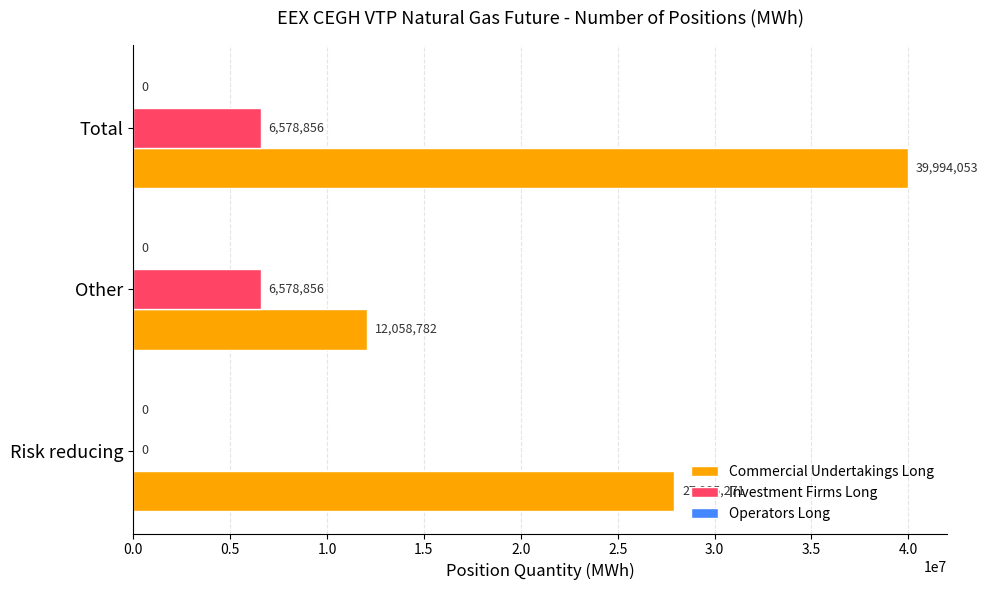

The value of Investment Firms Long at Other is 10874969. True or false?

False